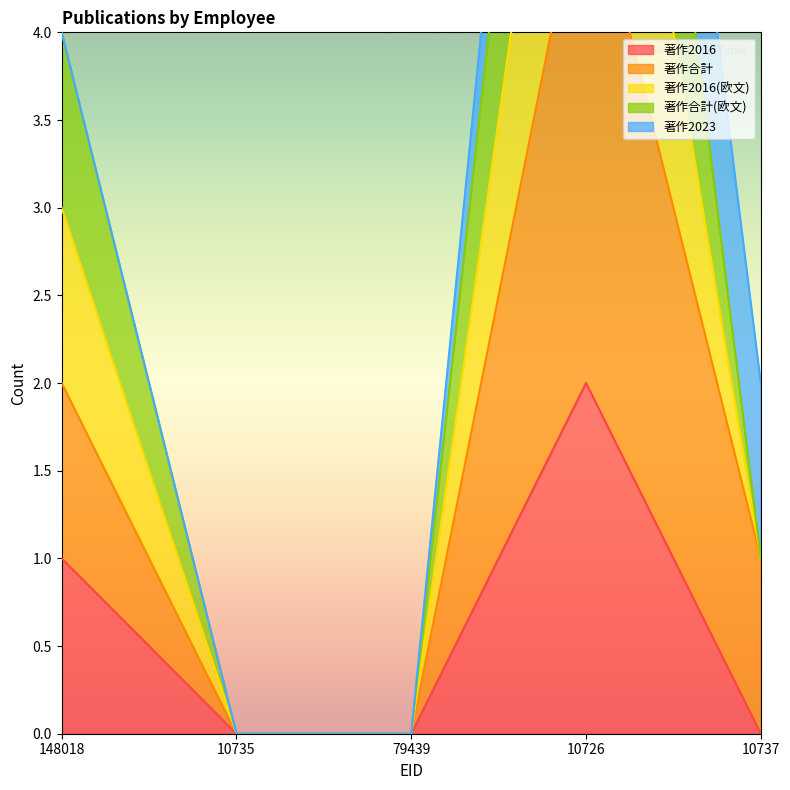

True or false: 著作2016(欧文) and 著作2016 intersect in this chart.

False